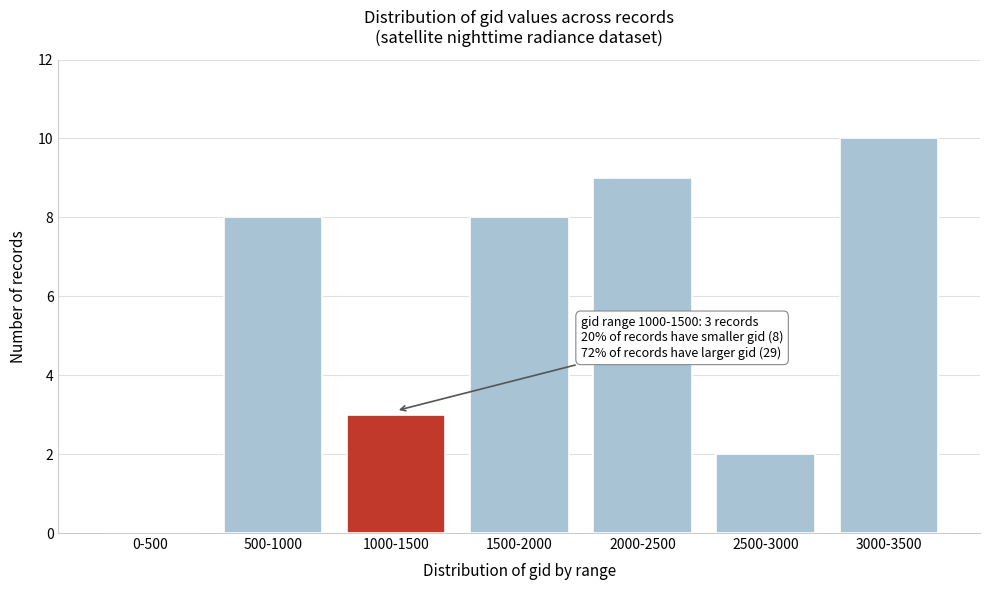

Reading left to right, transcribe all the data shown in this chart.

0-500=0	500-1000=8	1000-1500=3	1500-2000=8	2000-2500=9	2500-3000=2	3000-3500=10